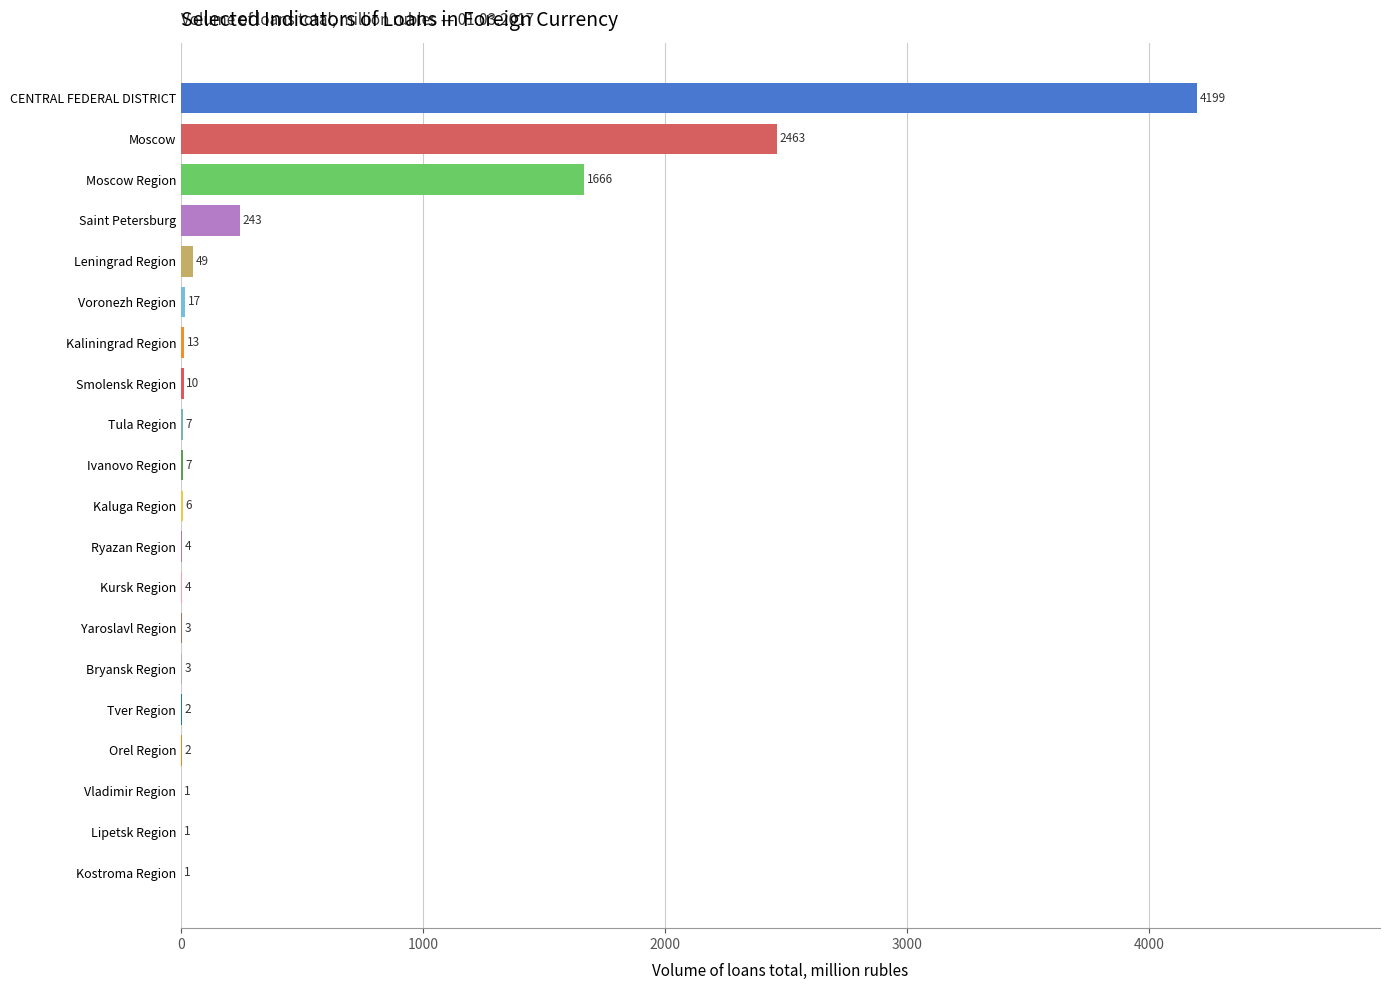

Is it true that the value at Moscow Region is 2310?

False